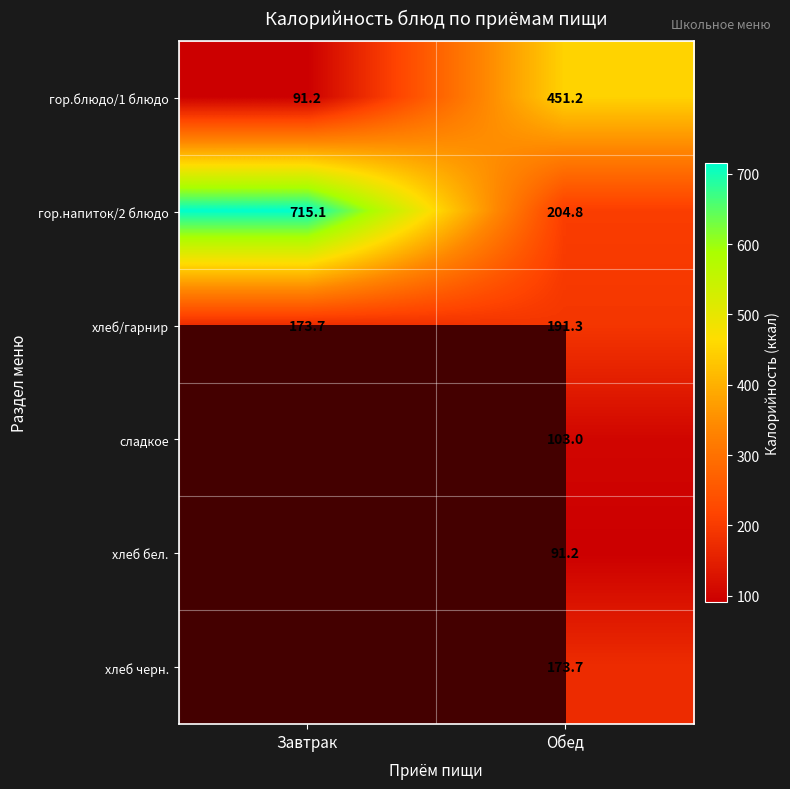

At Обед, list the series in order from smallest to largest.

хлеб бел., сладкое, хлеб черн., хлеб/гарнир, гор.напиток/2 блюдо, гор.блюдо/1 блюдо